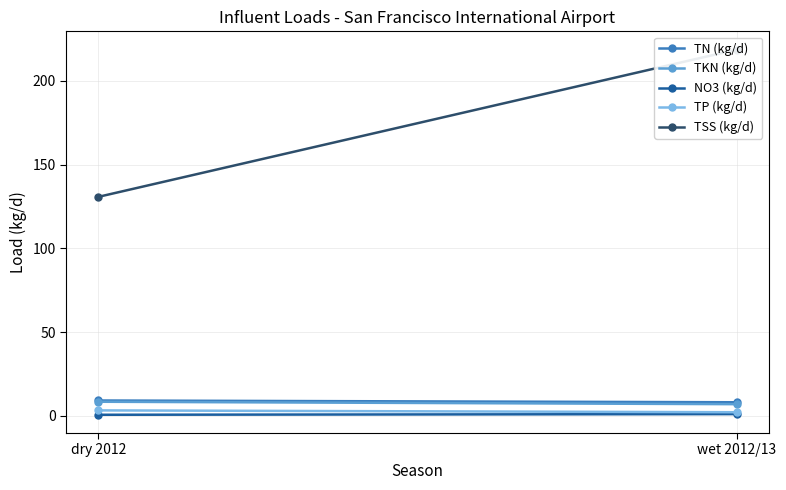

What is the label of the 1st point from the left?

dry 2012